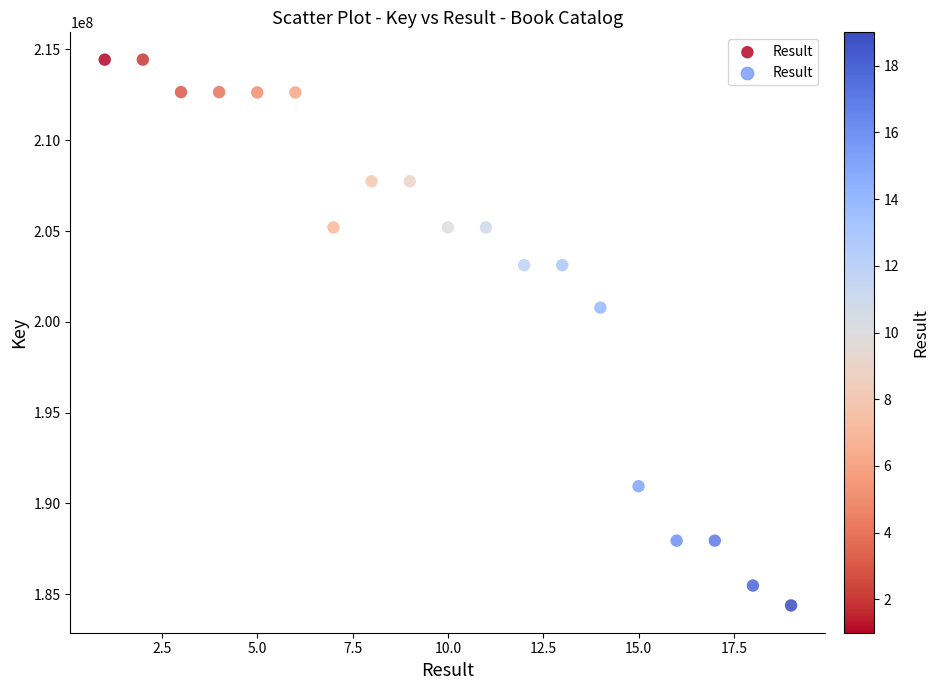

What is the range of Y values (max minus min)?

30058763